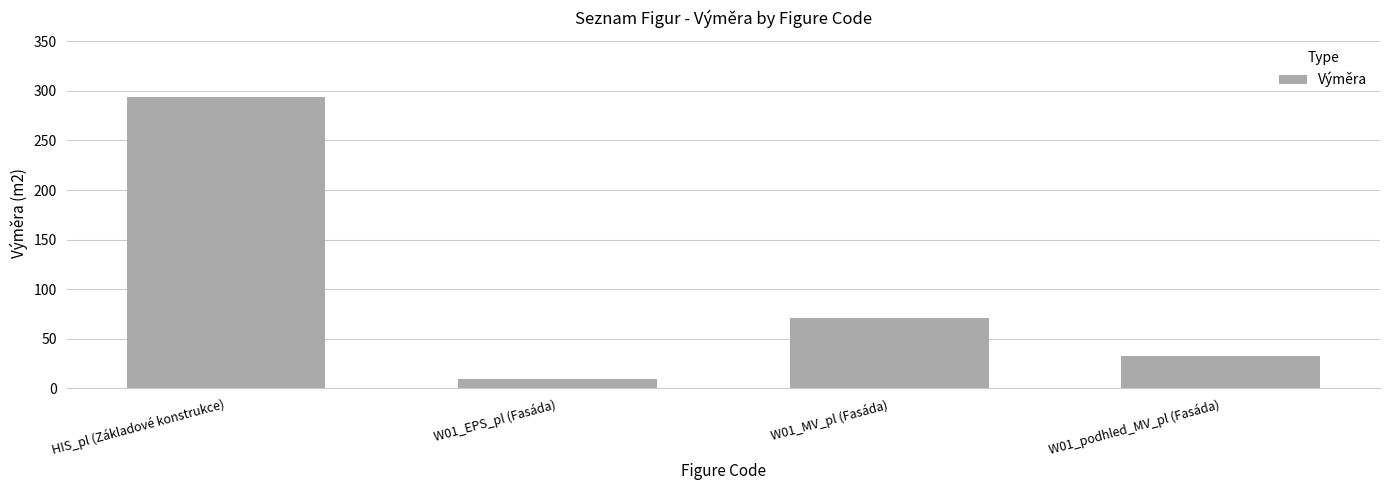

Reading left to right, list all the values displayed in this chart.

294.4	9.7	70.4	32.9